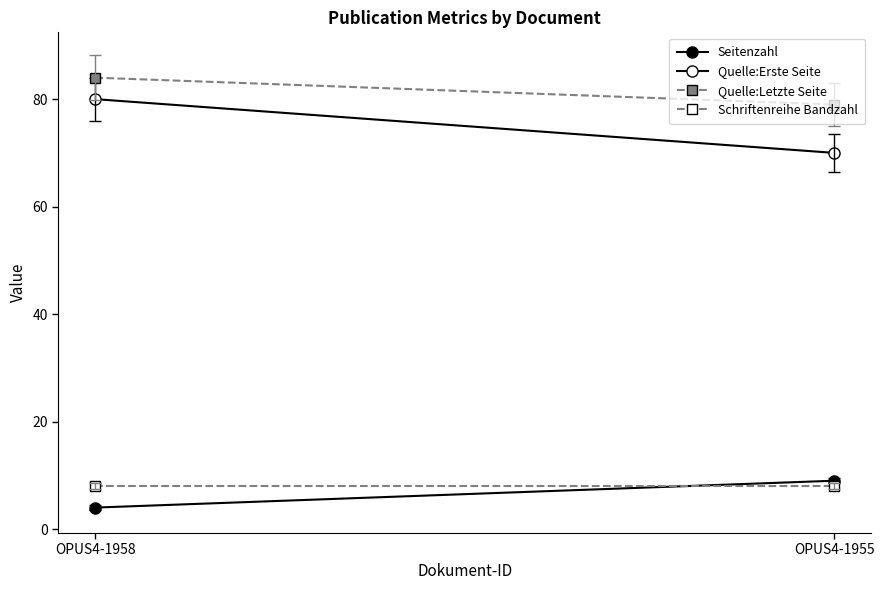

How many lines are shown in the chart?

4